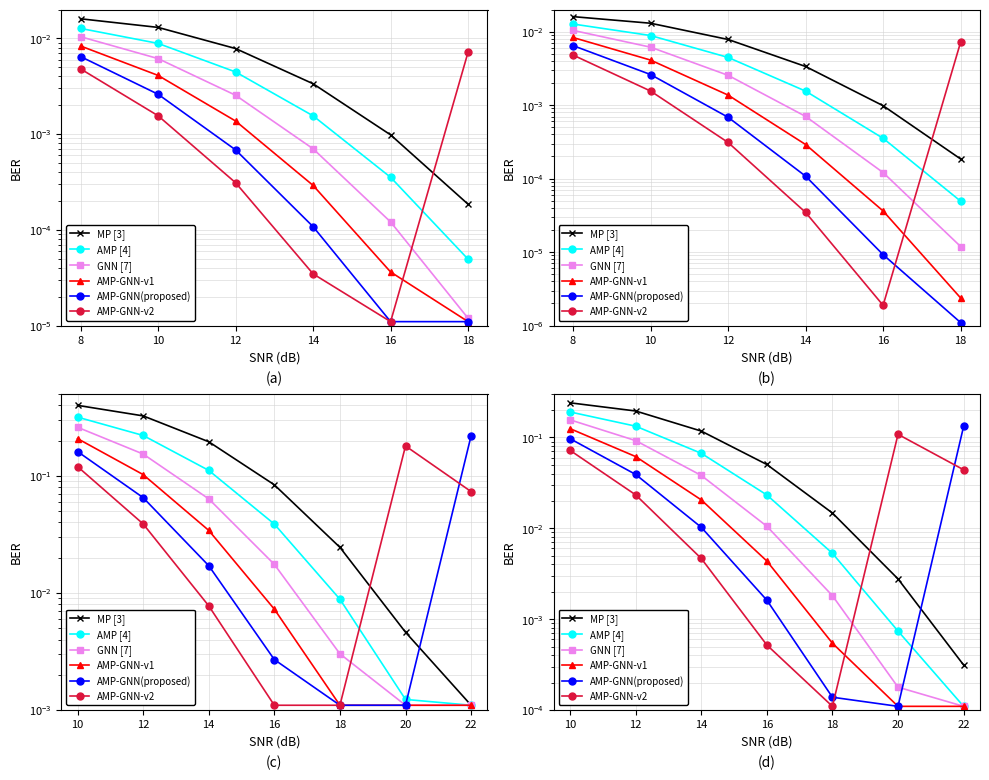

What is the difference between the maximum and second lowest values in the AMP-GNN-v1 series?

0.1